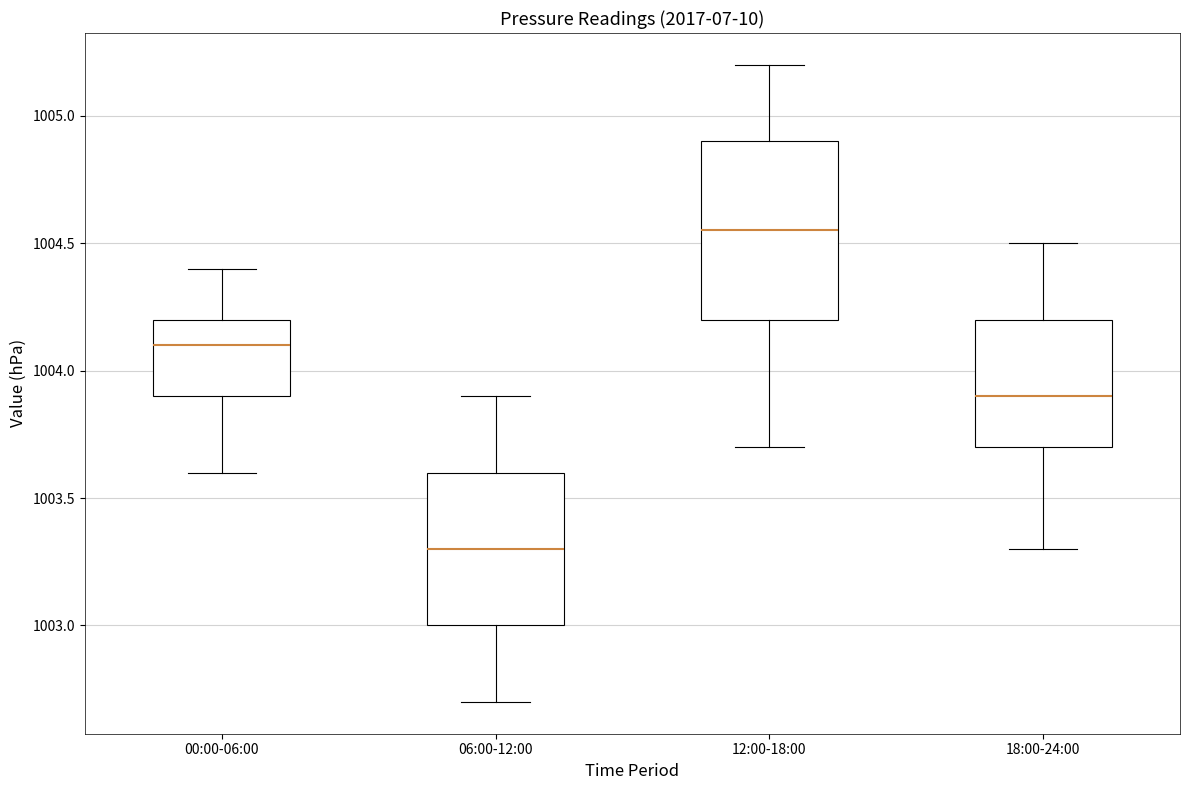

Reading left to right, transcribe this box plot: for each box, give where its median line is, the range the box spans, and where its two whiskers end, as read against the y-axis. The values are not printed on the chart, so give them approximately, as read against the axis.

00:00-06:00: median 1004.10, box 1003.90 to 1004.20, whiskers 1003.60 to 1004.40
06:00-12:00: median 1003.30, box 1003.00 to 1003.60, whiskers 1002.70 to 1003.90
12:00-18:00: median 1004.55, box 1004.20 to 1004.90, whiskers 1003.70 to 1005.20
18:00-24:00: median 1003.90, box 1003.70 to 1004.20, whiskers 1003.30 to 1004.50